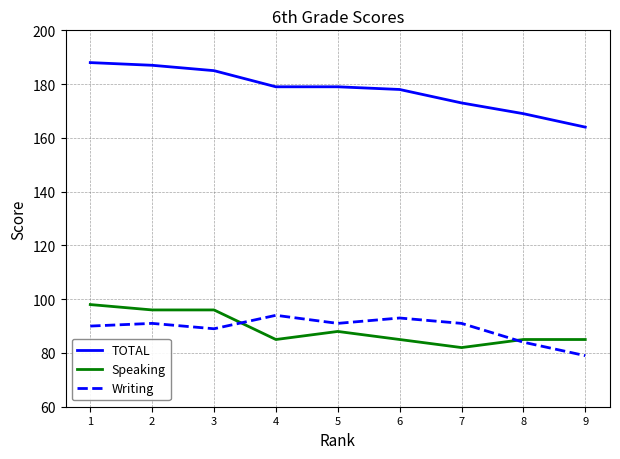

What is the total value across all series at 7?

346